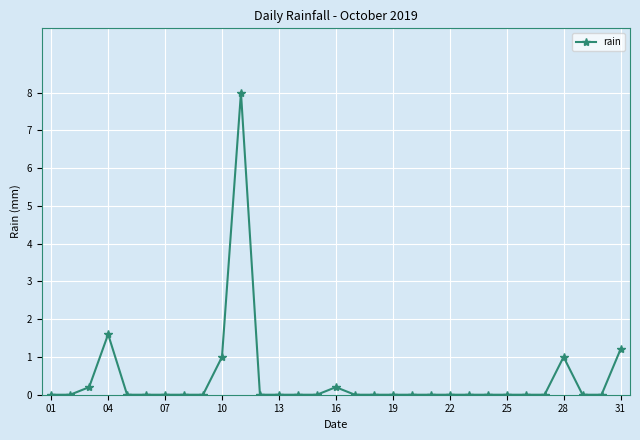

True or false: there are more than 0 points higher than both neighbors.

True